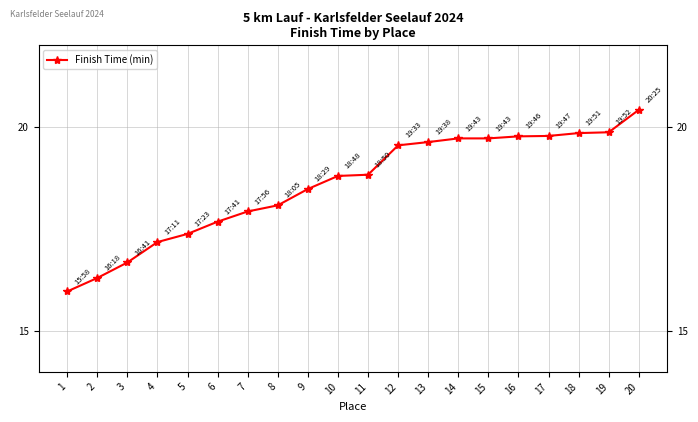

What is the value of the 20th point from the left?

20.4